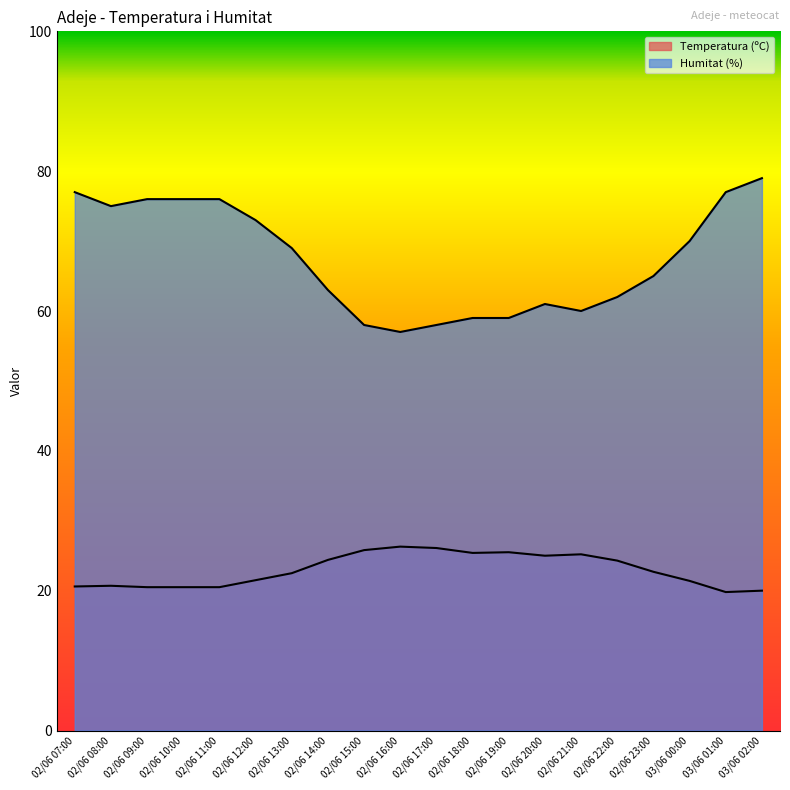

Reading right to left, extract all data points from this chart.

Temperatura (ºC): 20.0	19.8	21.4	22.7	24.3	25.2	25.0	25.5	25.4	26.1	26.3	25.8	24.4	22.5	21.5	20.5	20.5	20.5	20.7	20.6
Humitat (%): 79.0	77.0	70.0	65.0	62.0	60.0	61.0	59.0	59.0	58.0	57.0	58.0	63.0	69.0	73.0	76.0	76.0	76.0	75.0	77.0